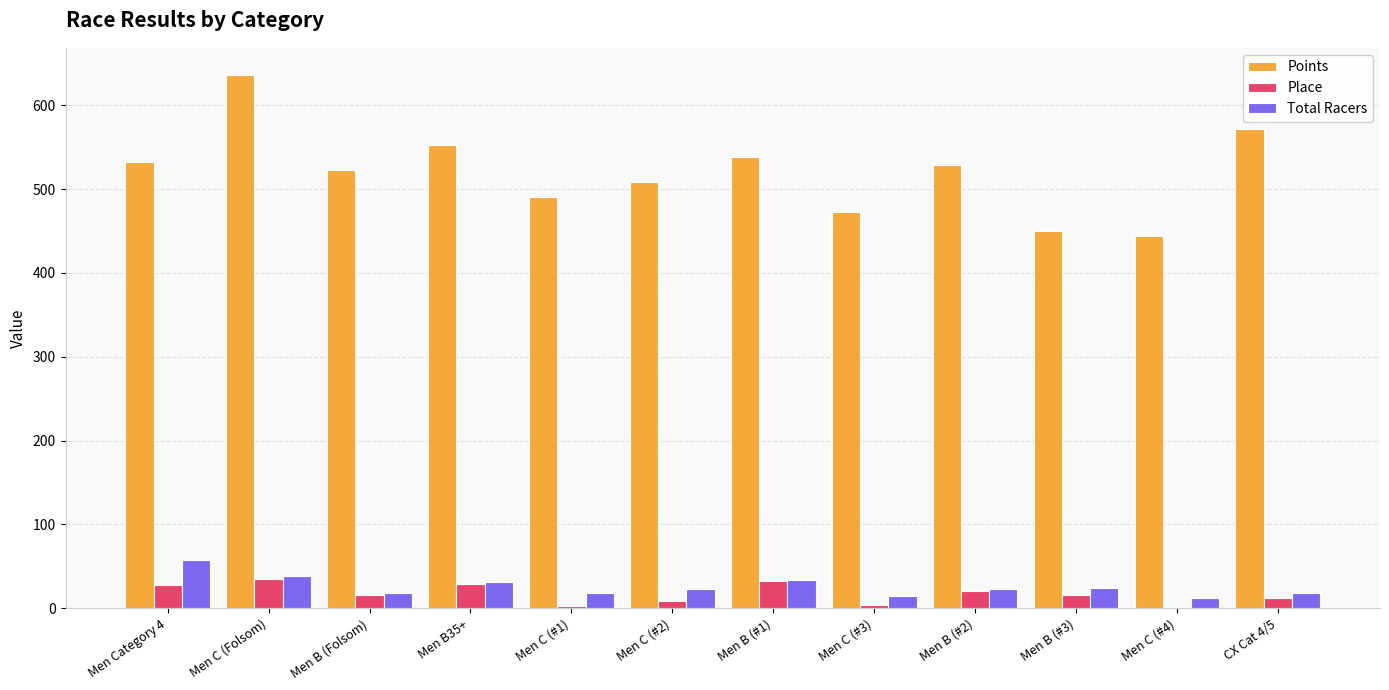

At which category is the sum across all series the highest?

Men C (Folsom)